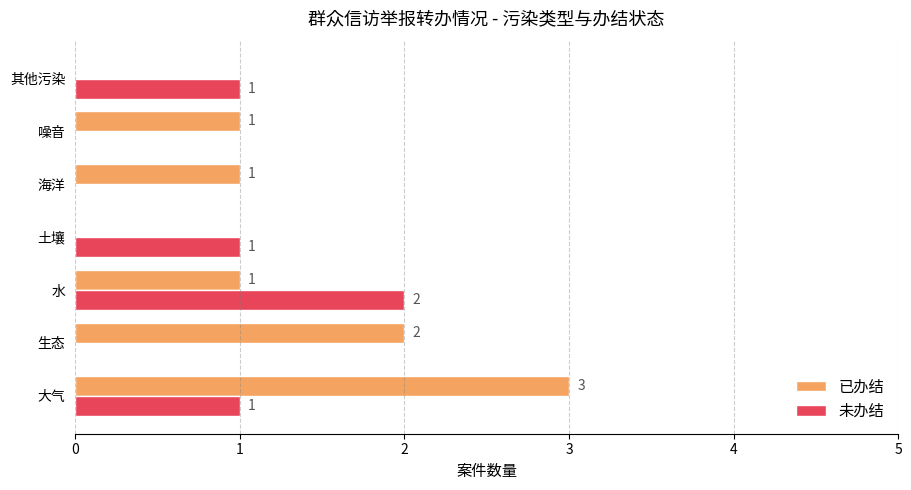

True or false: 已办结 has a value of 0 at 土壤.

True